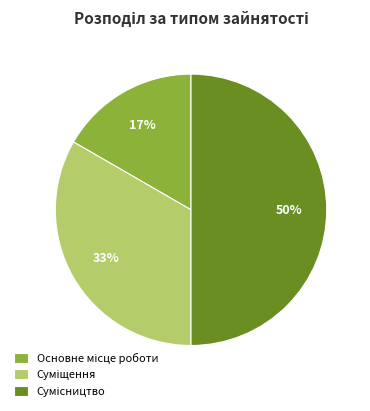

To the nearest percent, what is the average slice percentage?

33%